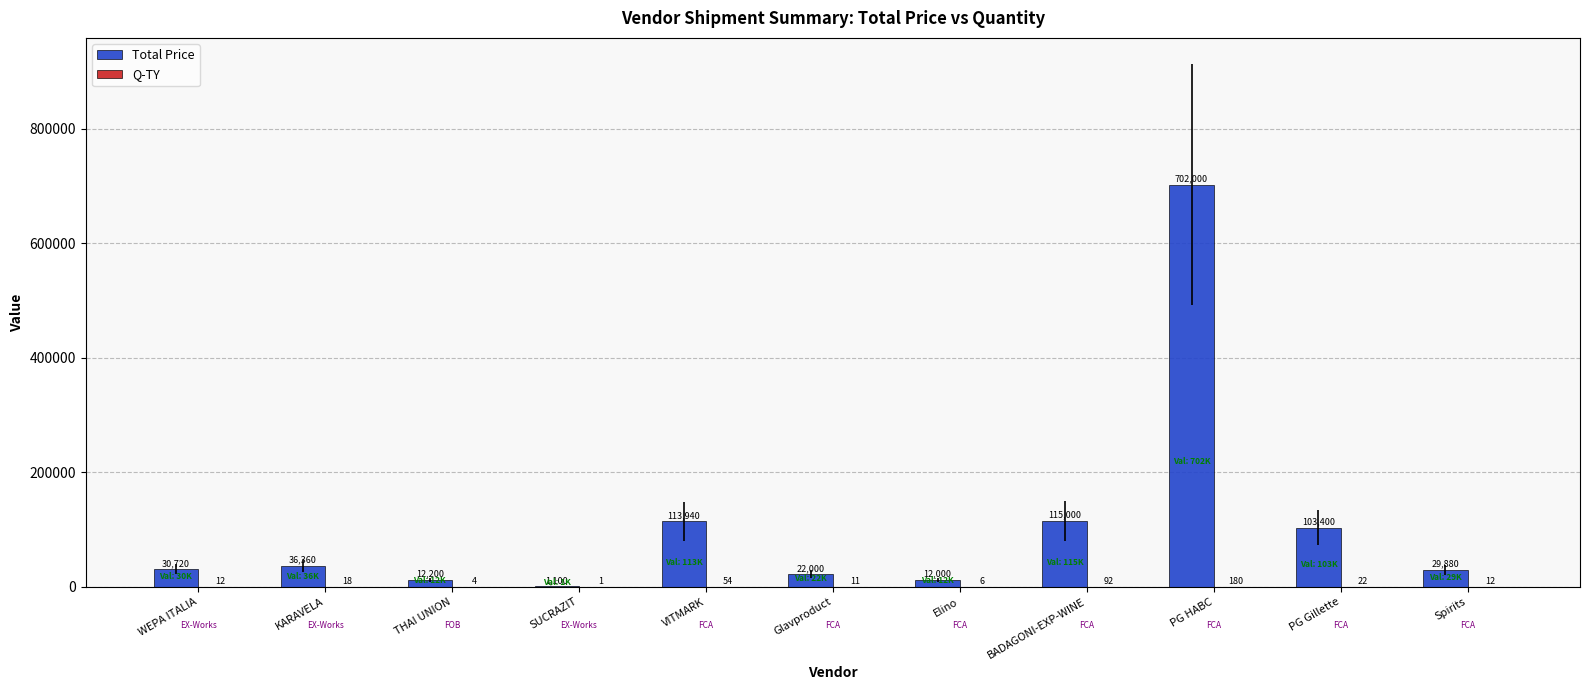

What is the maximum value for Total Price?

702000